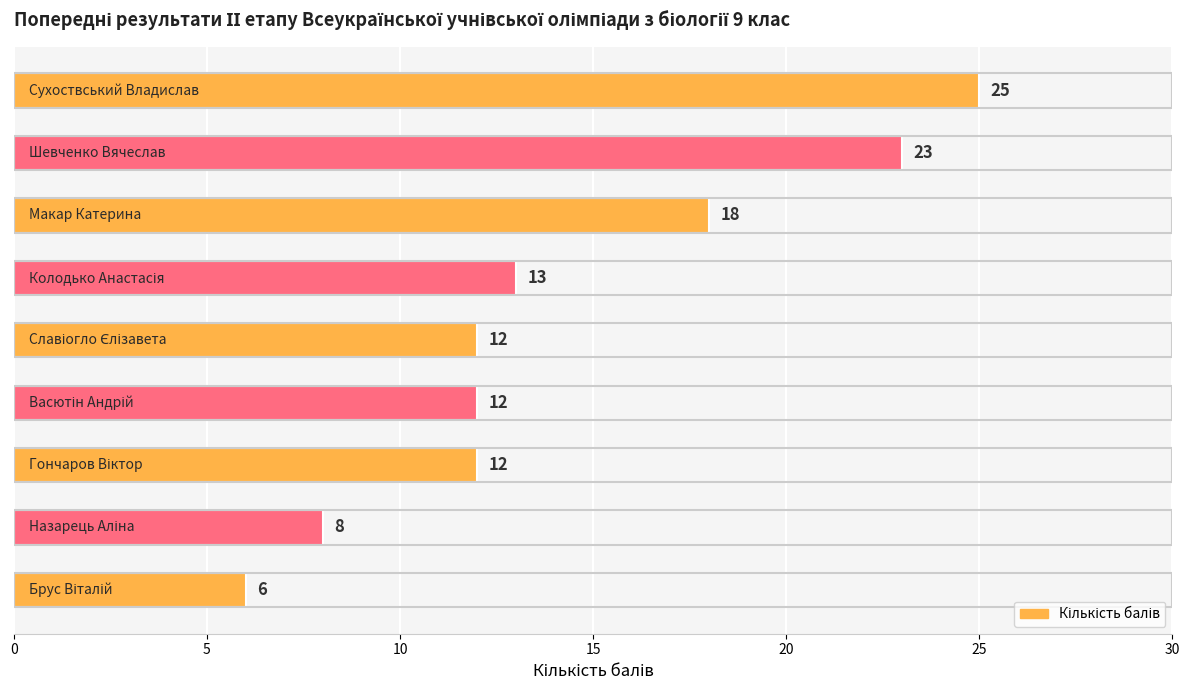

What is the value of the 6th bar from the top?

12